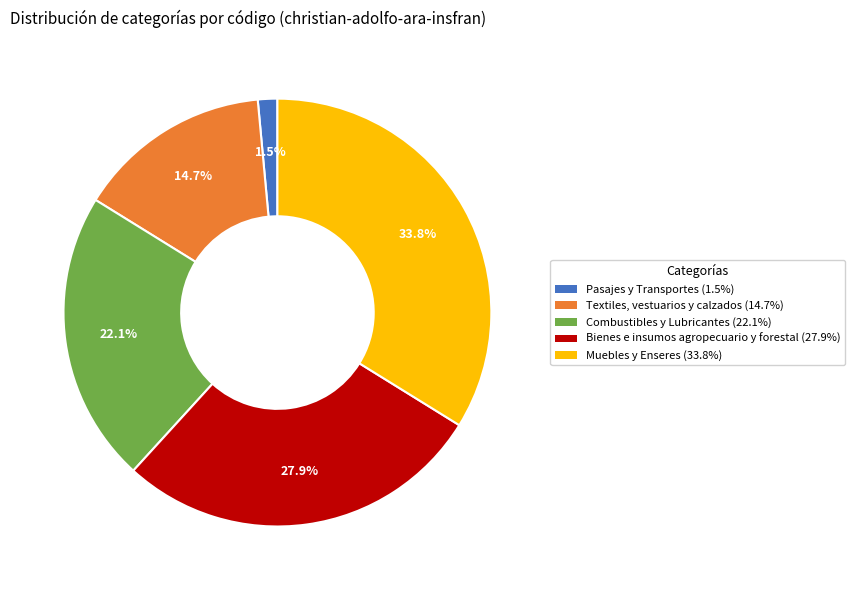

Which slice is the largest?

Muebles y Enseres